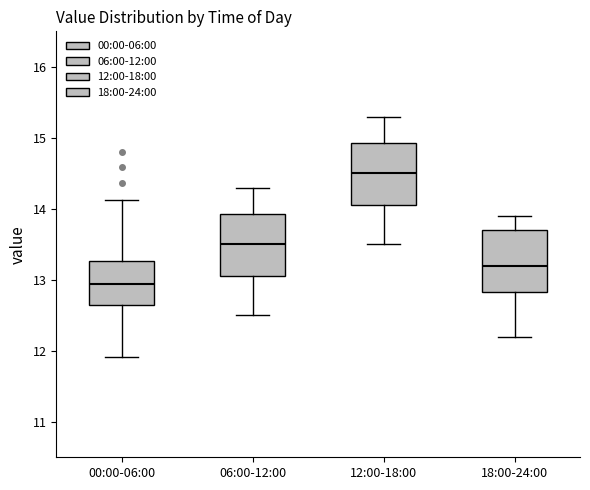

Reading left to right, transcribe this box plot: for each box, give where its median line is, the range the box spans, and where its two whiskers end, as read against the y-axis. The values are not printed on the chart, so give them approximately, as read against the axis.

00:00-06:00: median 12.9, box 12.6 to 13.3, whiskers 11.9 to 14.1
06:00-12:00: median 13.5, box 13.1 to 13.9, whiskers 12.5 to 14.3
12:00-18:00: median 14.5, box 14.1 to 14.9, whiskers 13.5 to 15.3
18:00-24:00: median 13.2, box 12.8 to 13.7, whiskers 12.2 to 13.9